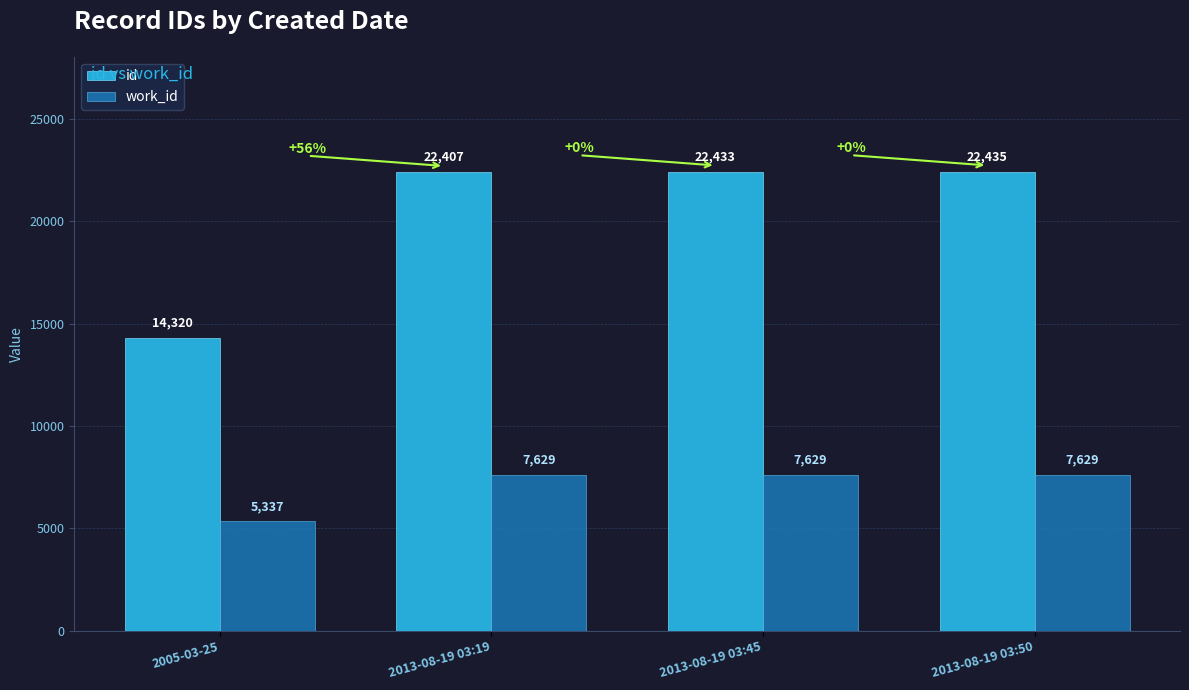

Which label corresponds to the smallest value in the chart?

2005-03-25